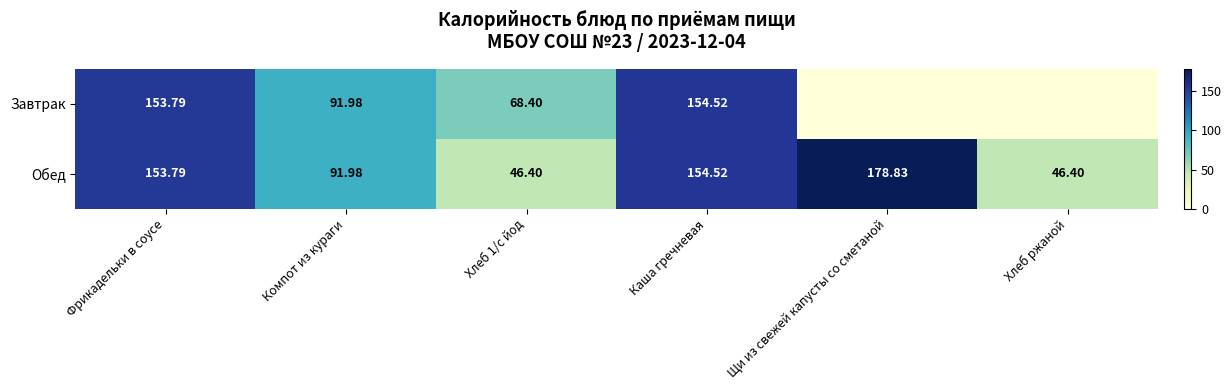

Where is Обед nearest to the value 112?

Компот из кураги